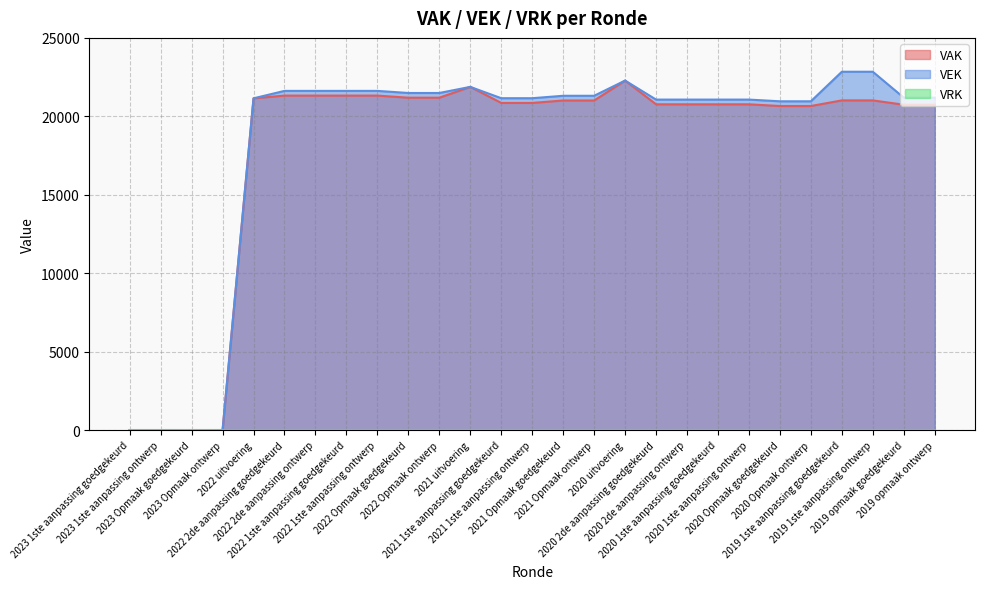

At which category does VEK reach its first local peak?

2021 uitvoering